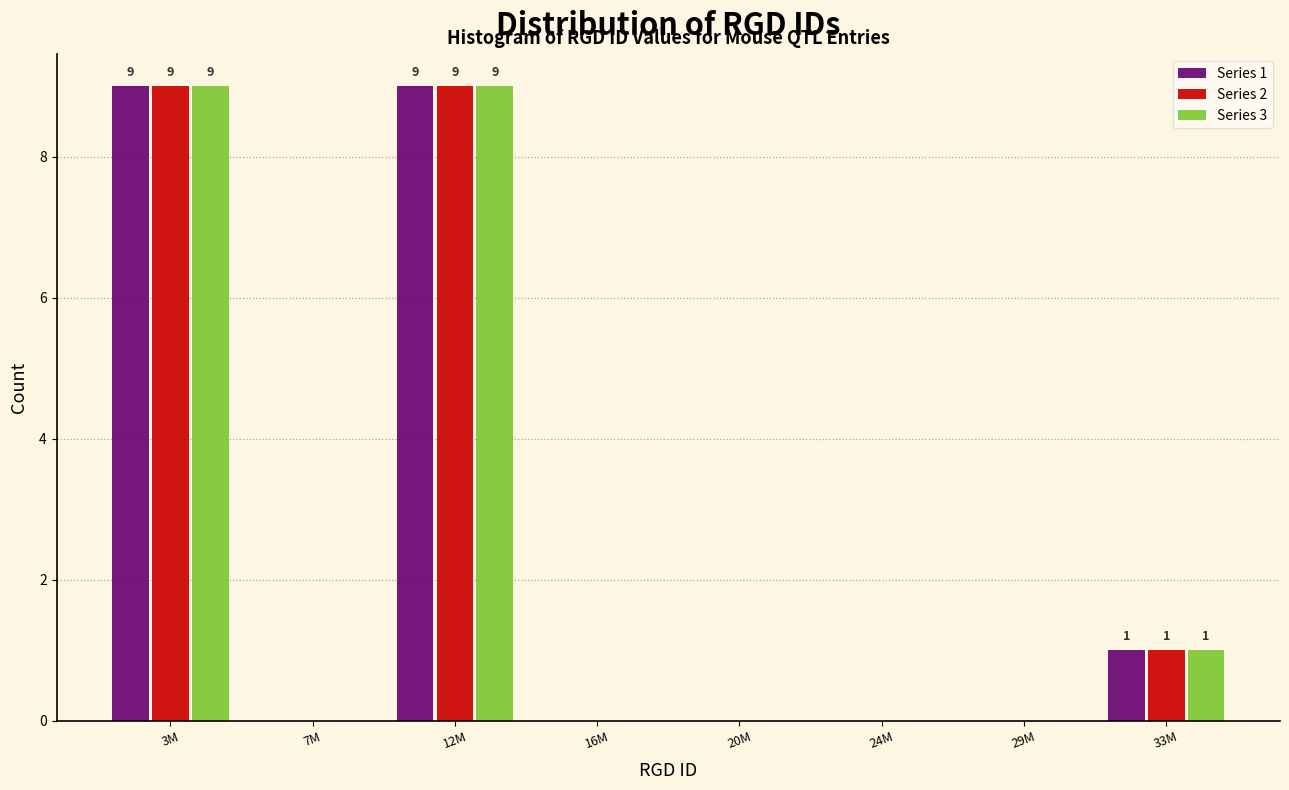

Reading left to right, extract all data points from this chart.

Series 1: 3M=9	7M=0	12M=9	16M=0	20M=0	24M=0	29M=0	33M=1
Series 2: 3M=9	7M=0	12M=9	16M=0	20M=0	24M=0	29M=0	33M=1
Series 3: 3M=9	7M=0	12M=9	16M=0	20M=0	24M=0	29M=0	33M=1